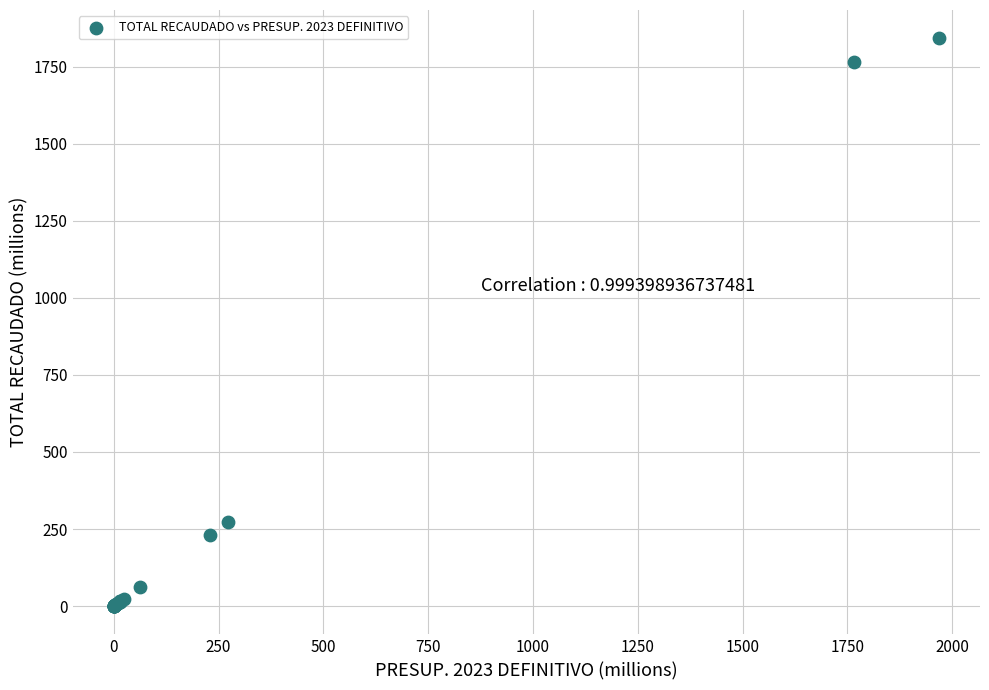

What Y value in the scatter plot is closest to 921?

271.7